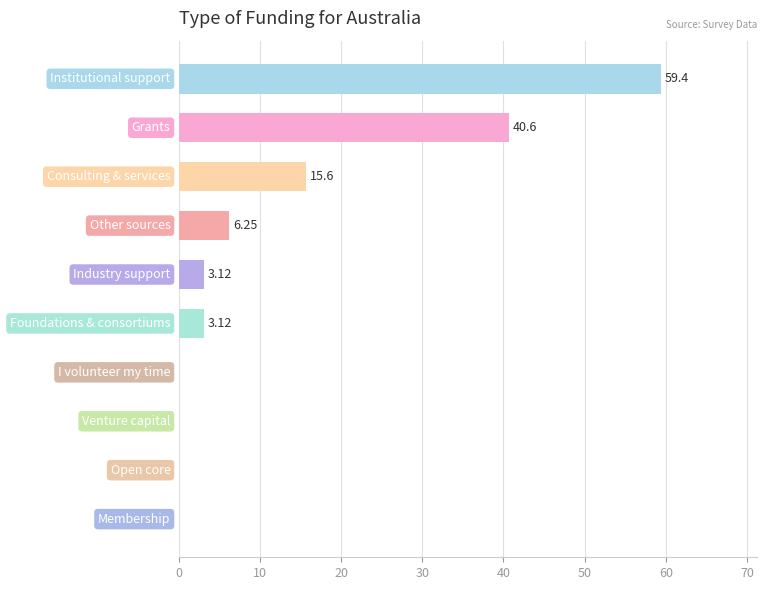

How many data points does each series have?

10